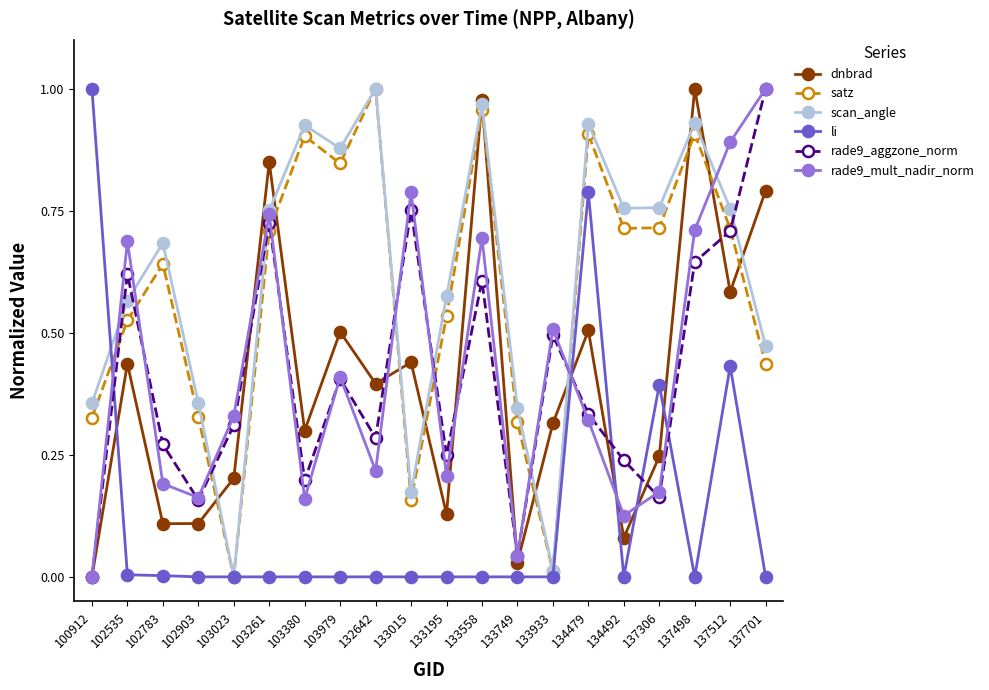

Between 132642 and 133749, which series saw the biggest shift?

satz